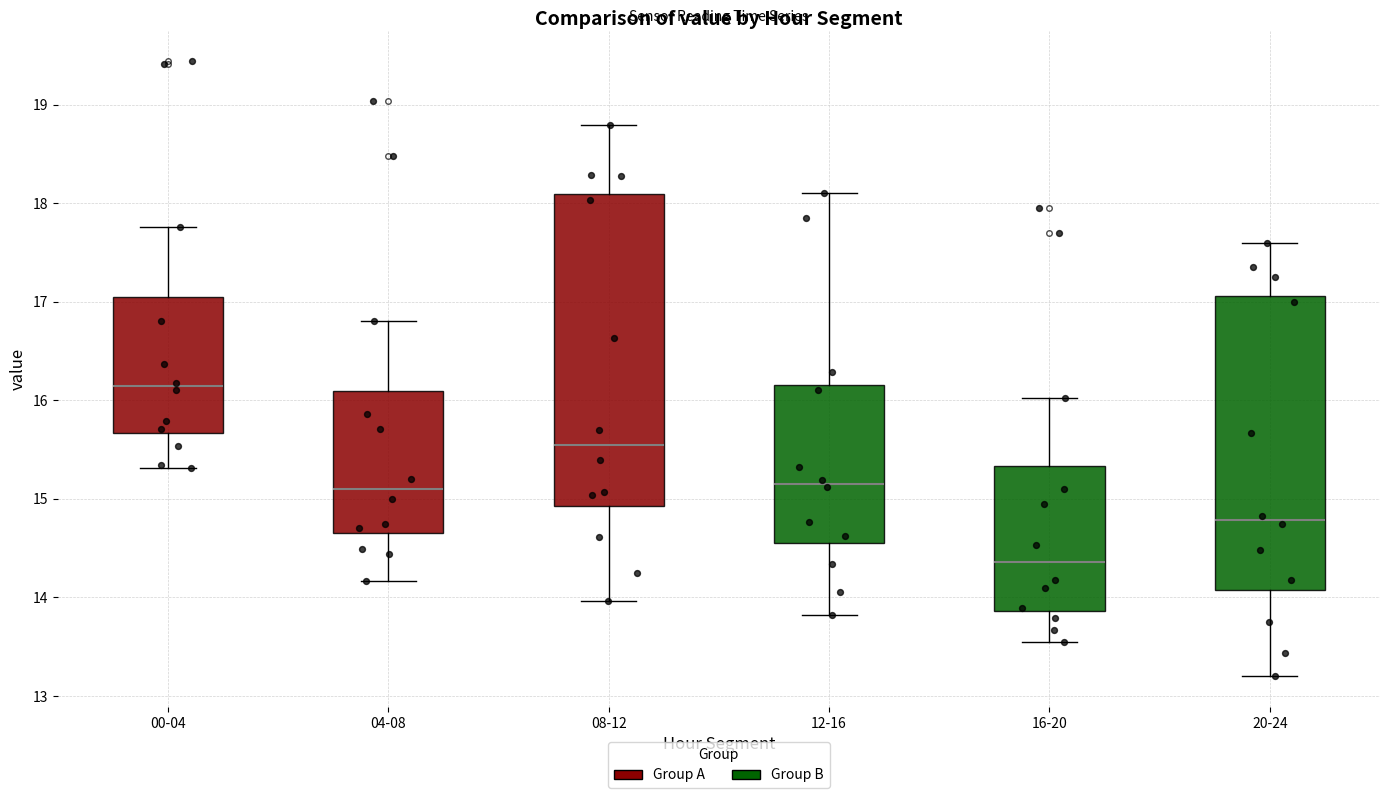

Where is the lower edge of the box for 08-12 on the y-axis? The values are not printed on the chart, so give them approximately, as read against the axis.

14.9